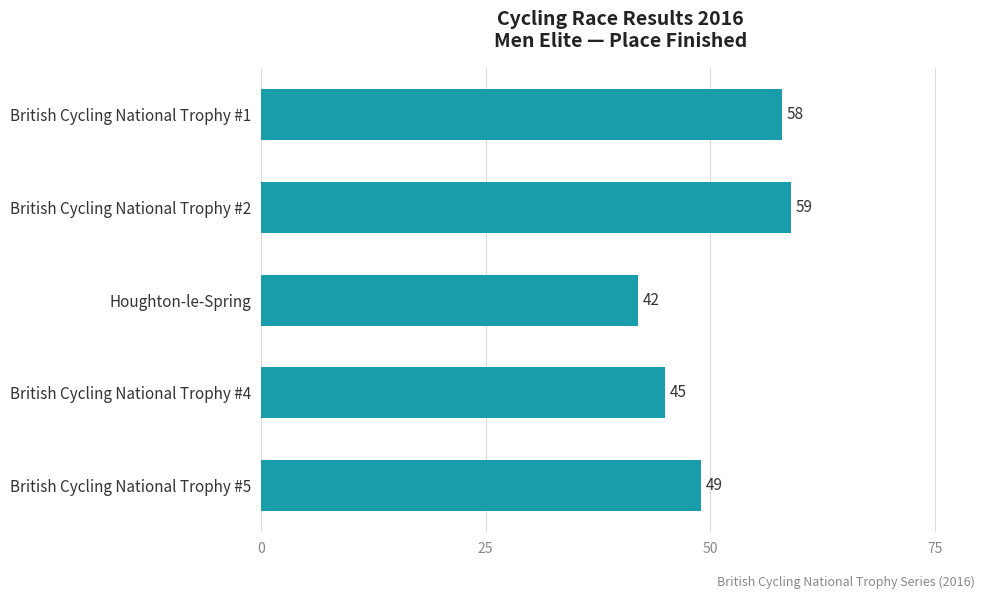

What is the difference between the maximum and minimum values?

17